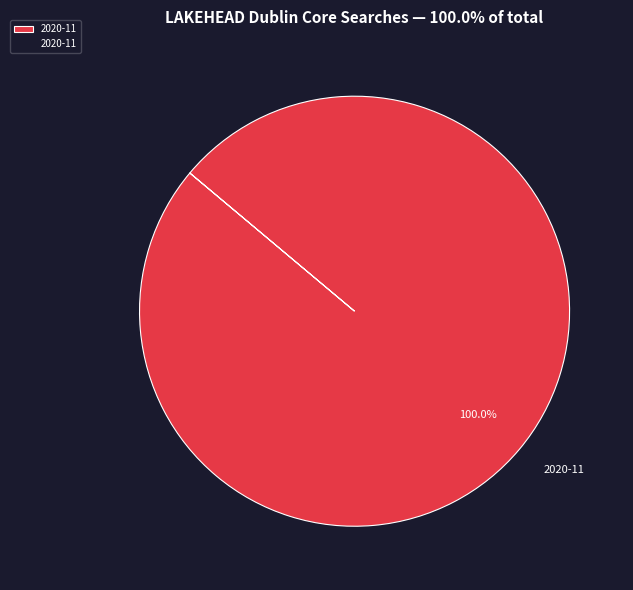

Is there any slice that represents more than half of the pie?

Yes